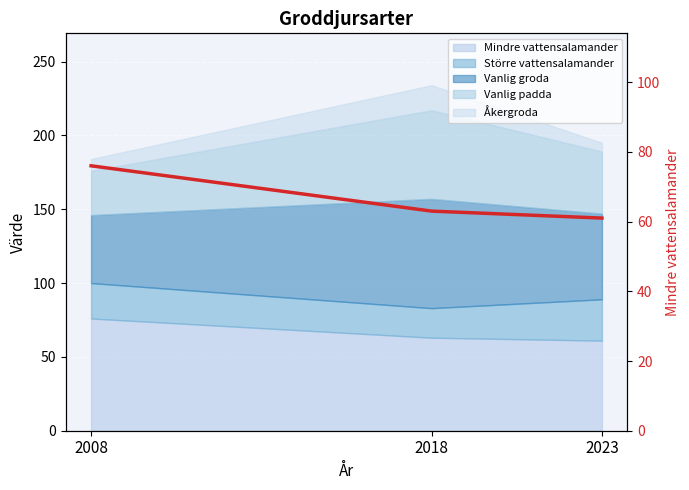

Count the values in the range 61 to 76.

3